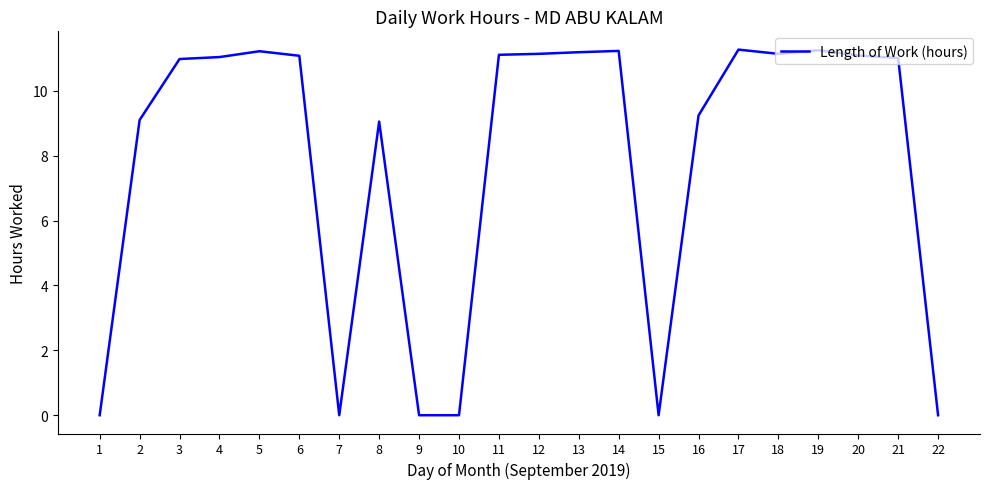

Which has a higher value, 19 or 1?

19